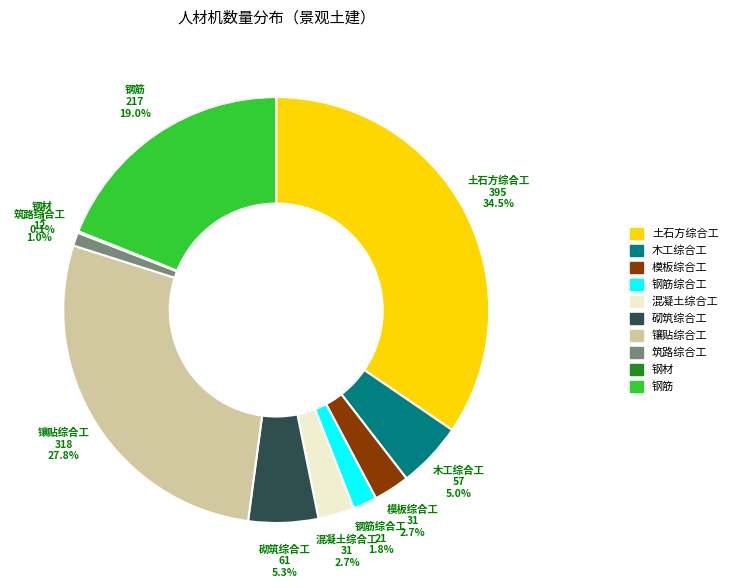

Is there any slice that represents more than half of the pie?

No